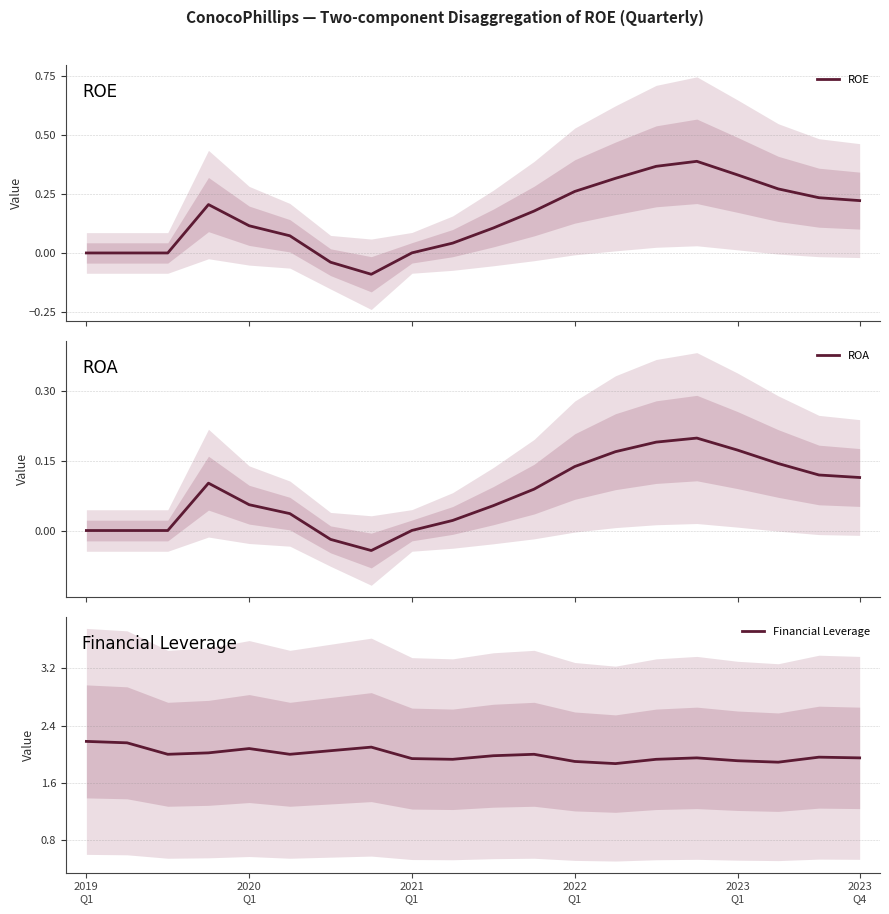

At 18, list the series in order from largest to smallest.

Financial Leverage, ROE, ROA